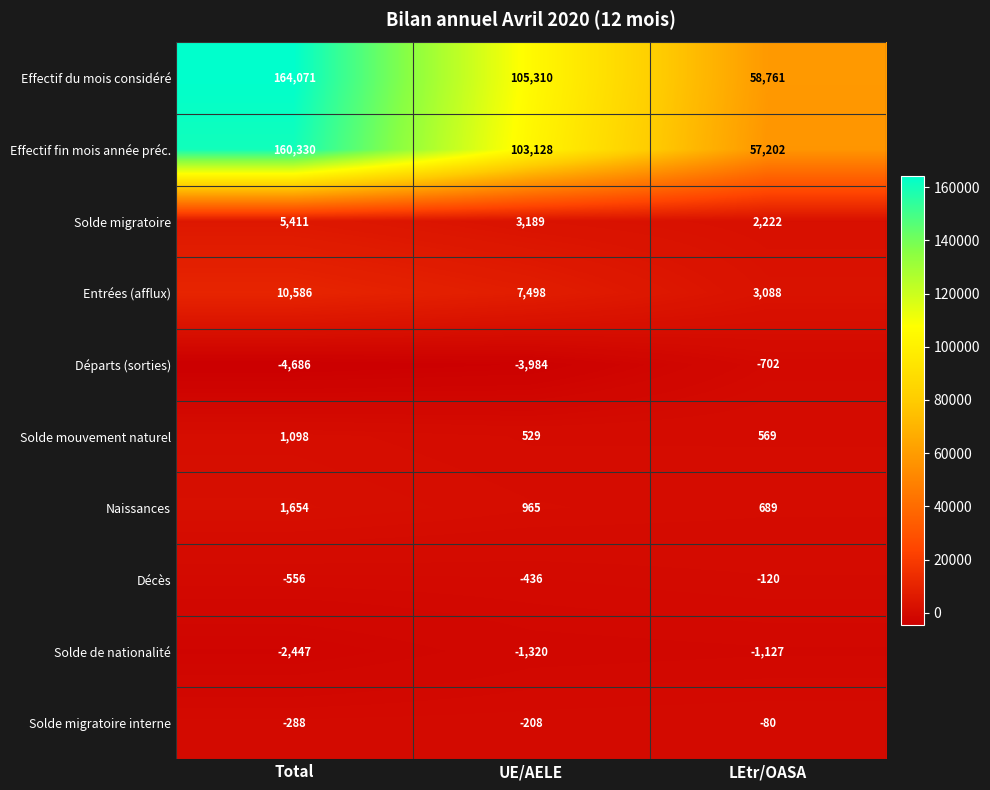

At how many categories does at least one series exceed 12266?

3